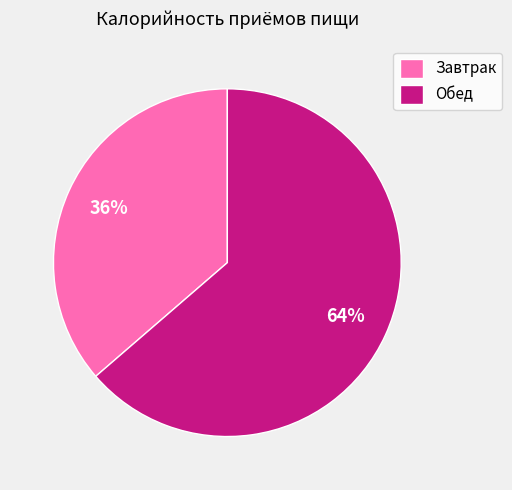

Rank the categories by value from lowest to highest.

Завтрак, Обед